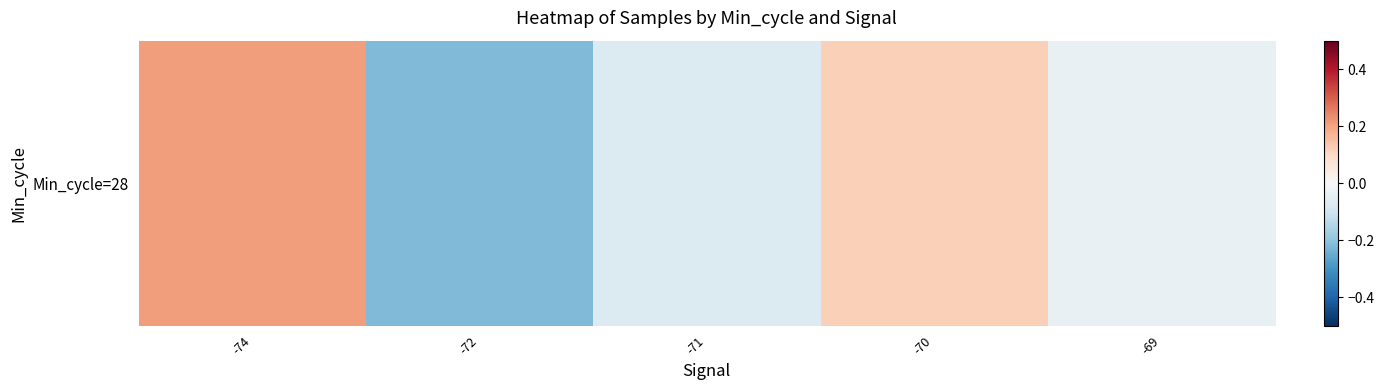

How many data points does each series have?

5